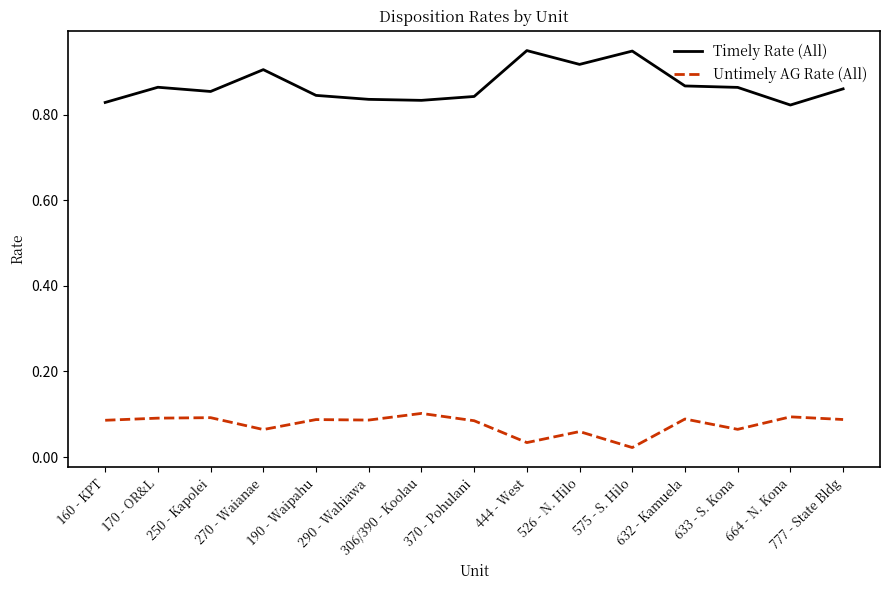

Is the value of Timely Rate (All) at 444 - West greater than the value of Untimely AG Rate (All) at 575 - S. Hilo?

Yes